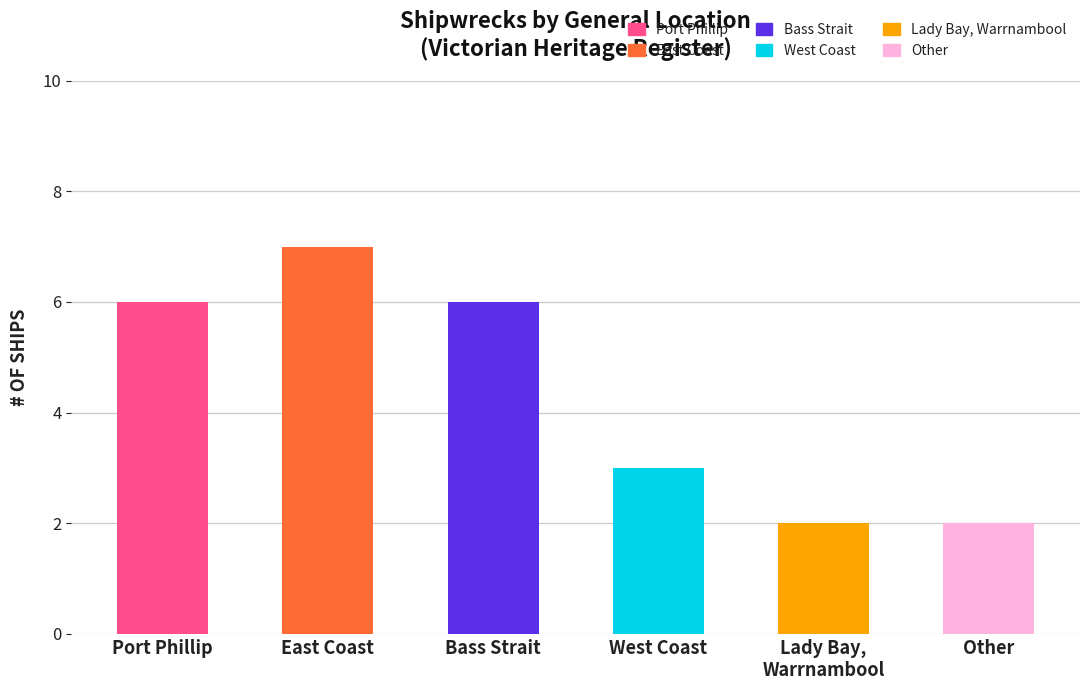

How many bars are there in total?

6